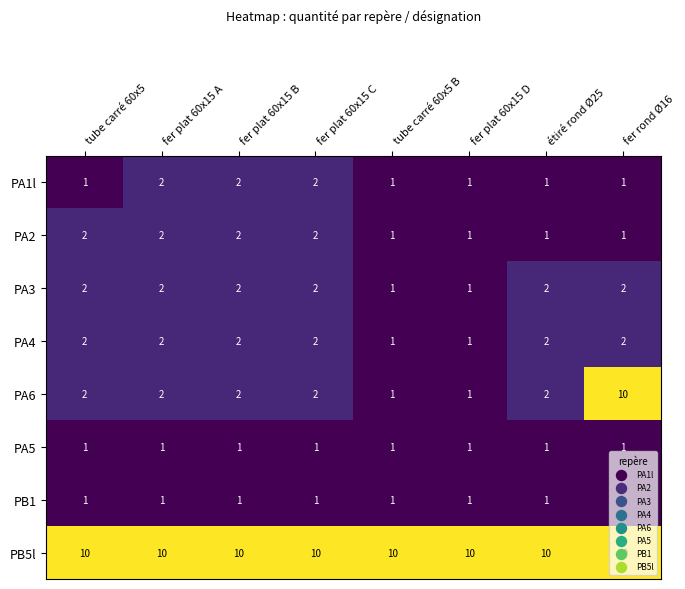

Which series has the largest range (max minus min)?

PA6